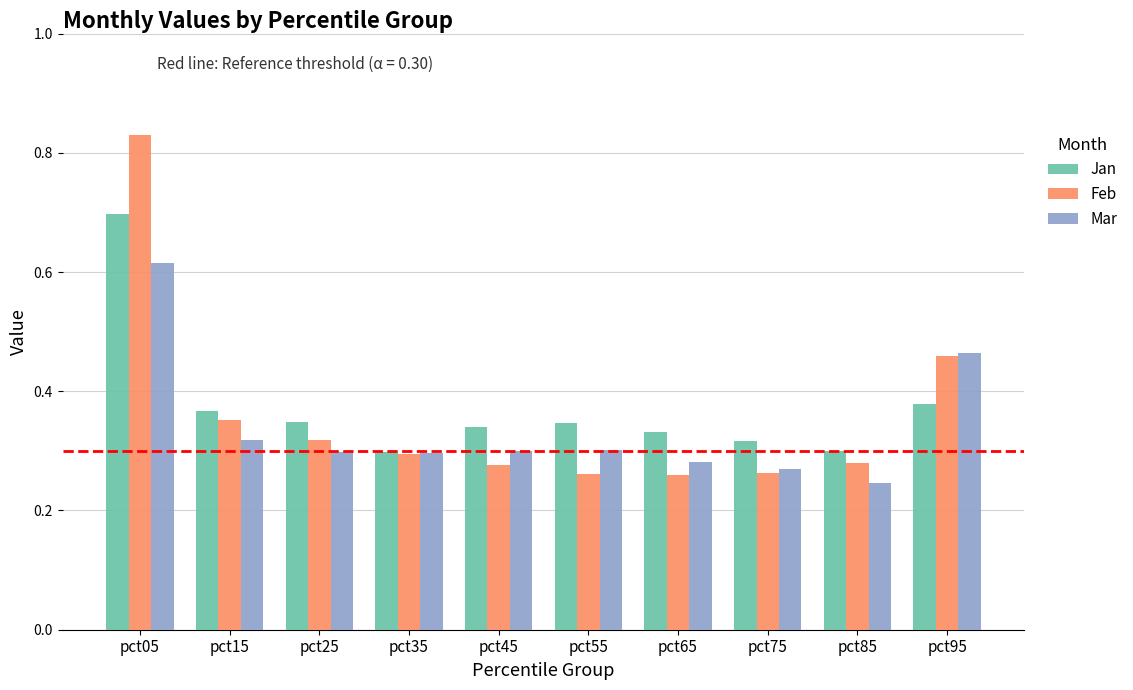

Which category has the highest value in the Mar series?

pct05